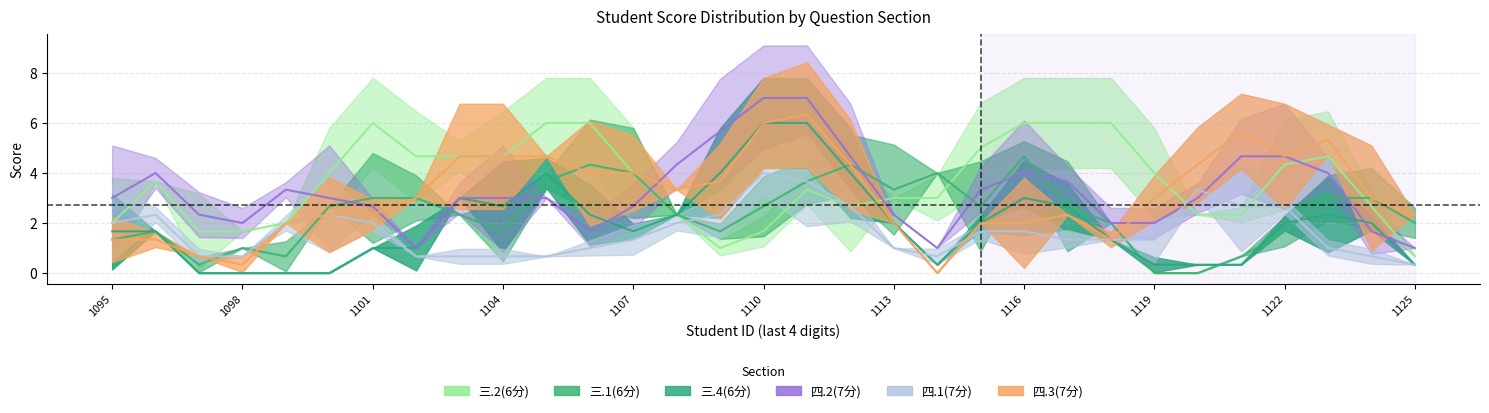

How many values in the 三.4(6分) series exceed 1?

12